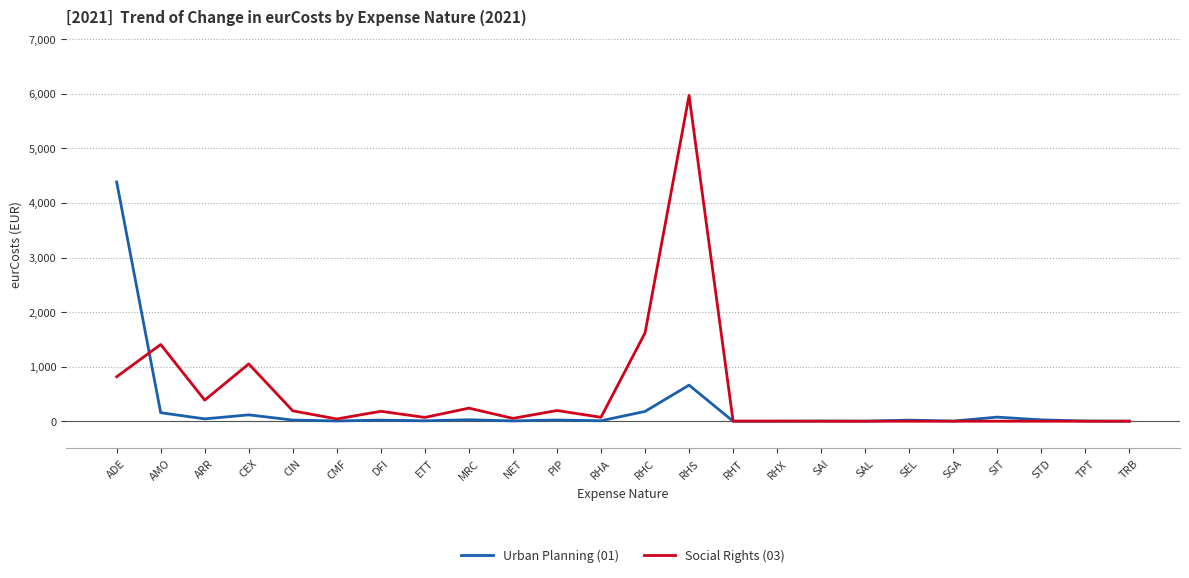

What are all the series names shown in the legend?

Urban Planning (01), Social Rights (03)